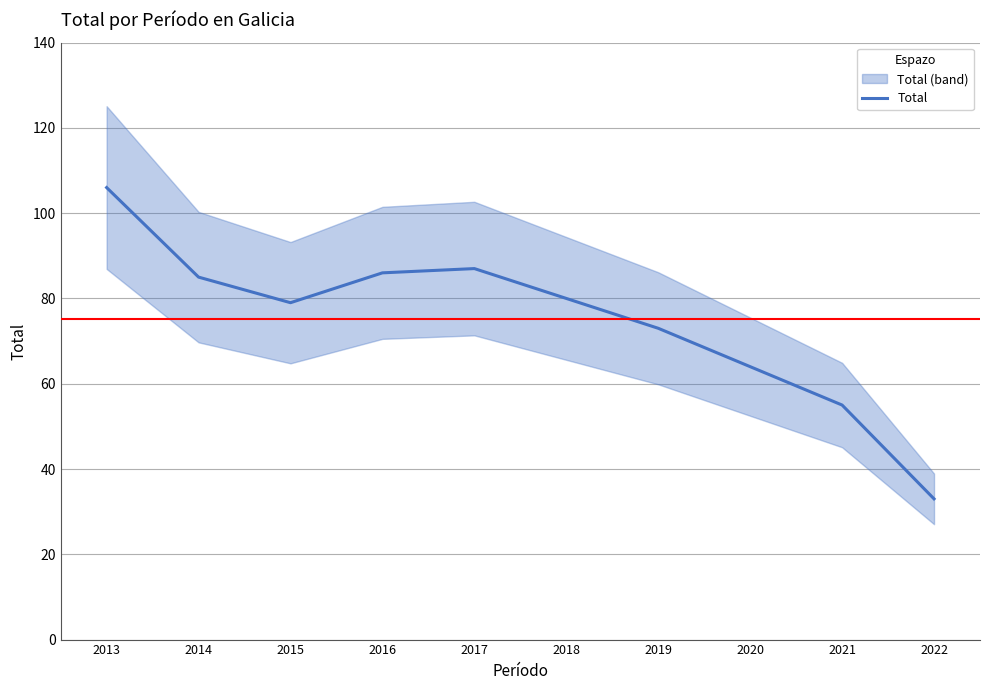

True or false: the data shows 86 at 2016.

True